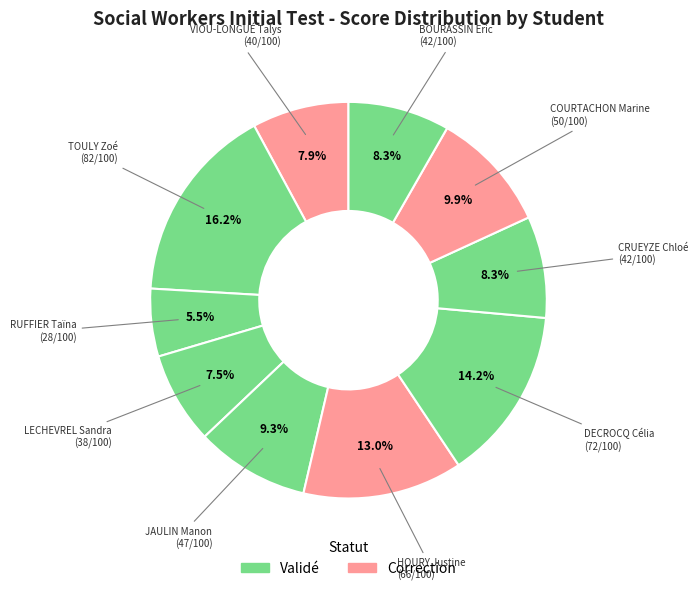

Which category has the smallest portion of the pie?

RUFFIER Taïna